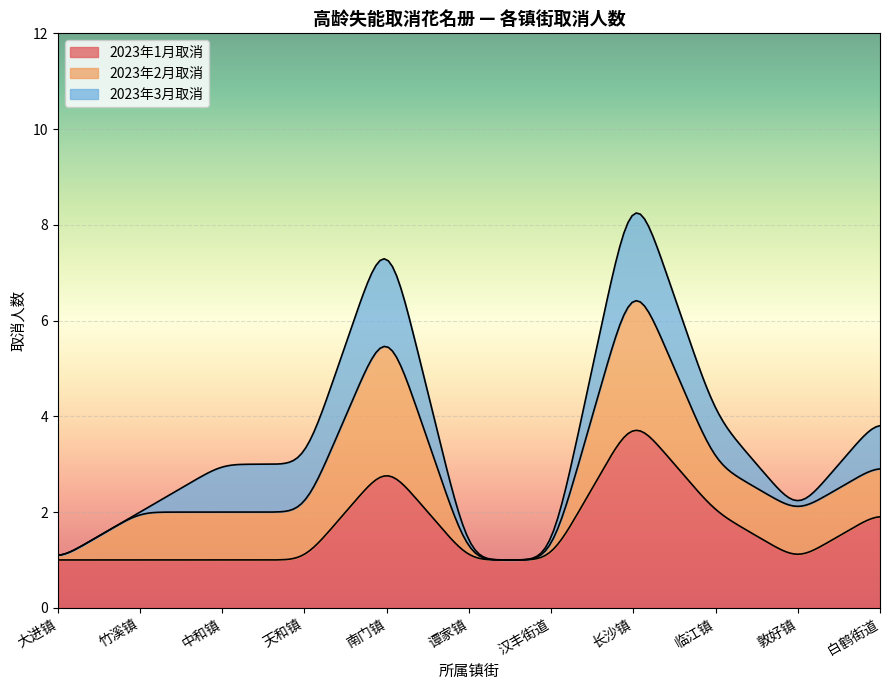

True or false: 2023年2月取消 and 2023年3月取消 cross at least once.

True